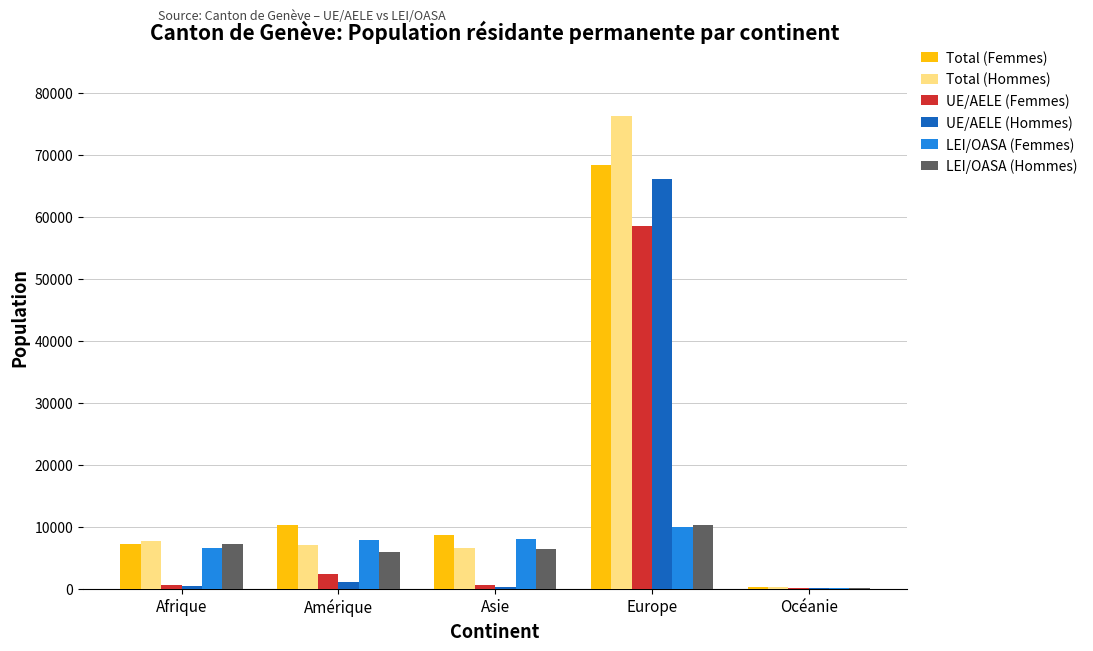

The LEI/OASA (Femmes) series shows 175 at Océanie. True or false?

True